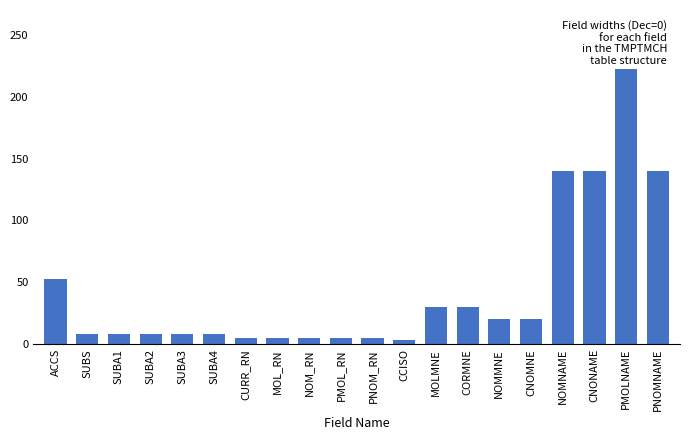

Is it true that the value at MOL_RN is 5?

True